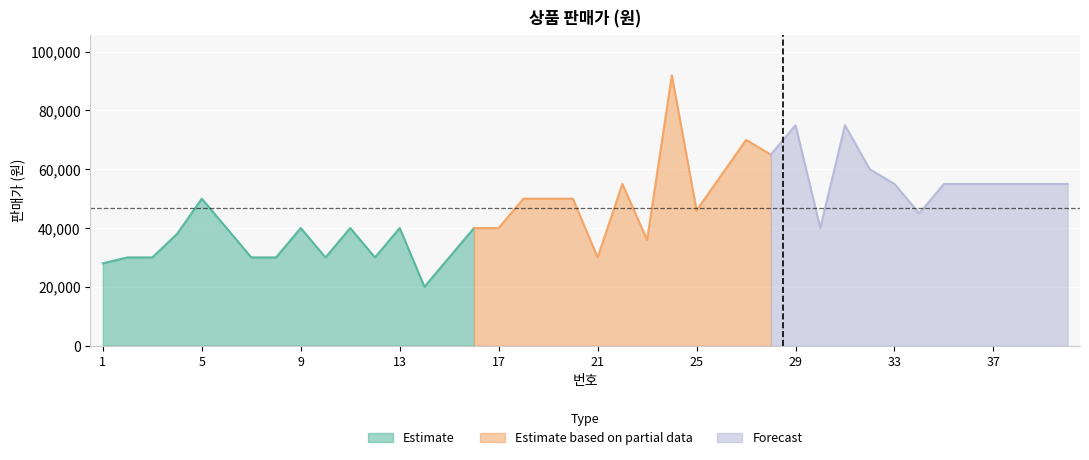

At which label is the value closest to 56000?

22